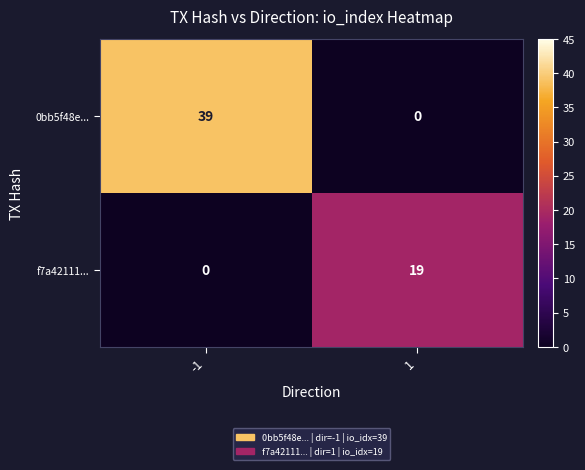

Reading right to left, what are all the values shown in this chart?

0bb5f48e...: 0	39
f7a42111...: 19	0